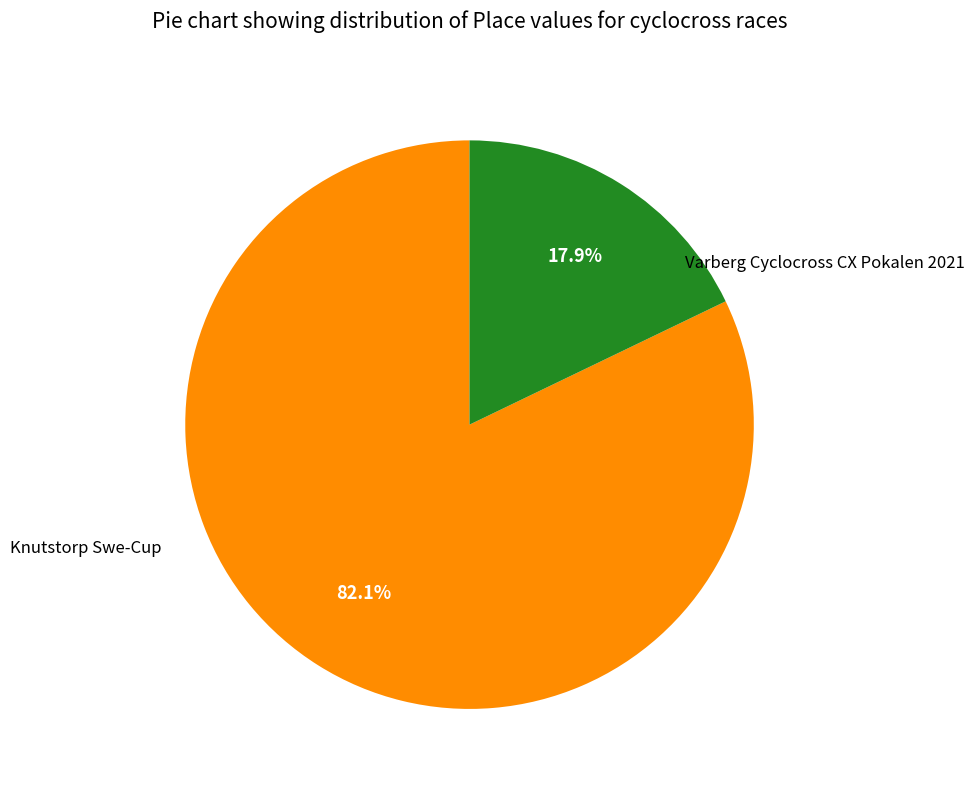

Is there a majority slice in this chart?

Yes